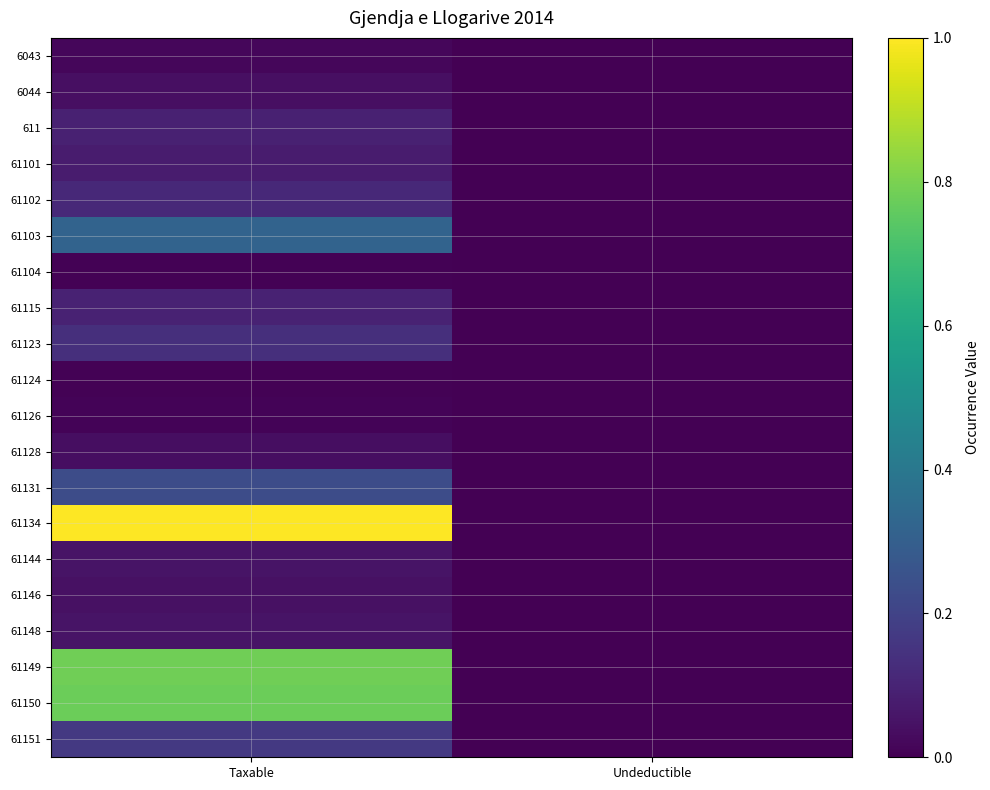

What is the total value across all series at Taxable?

4.1